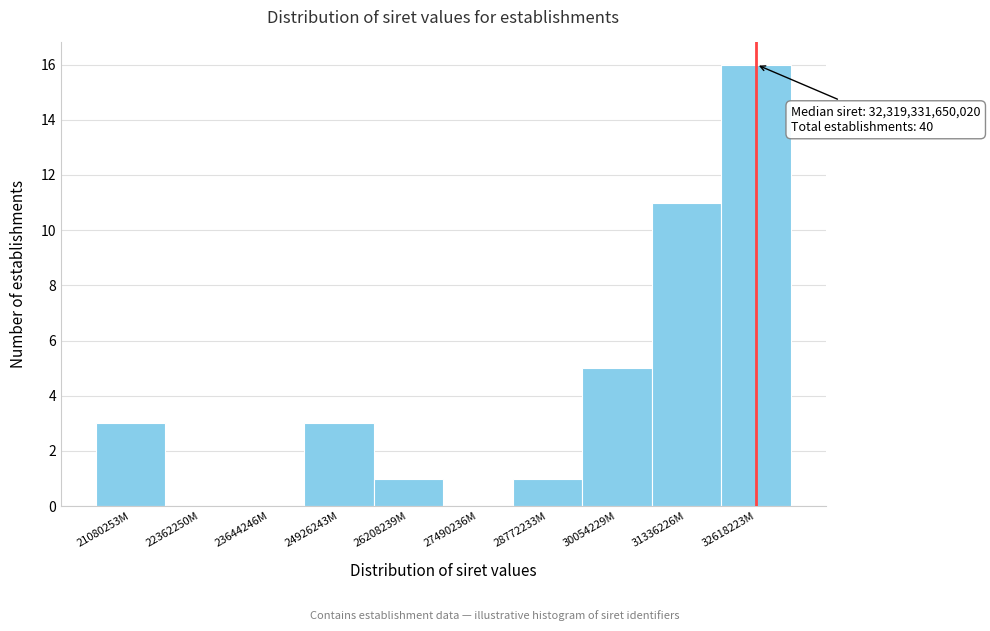

Reading right to left, extract all data points from this chart.

32618223M=16	31336226M=11	30054229M=5	28772233M=1	27490236M=0	26208239M=1	24926243M=3	23644246M=0	22362250M=0	21080253M=3